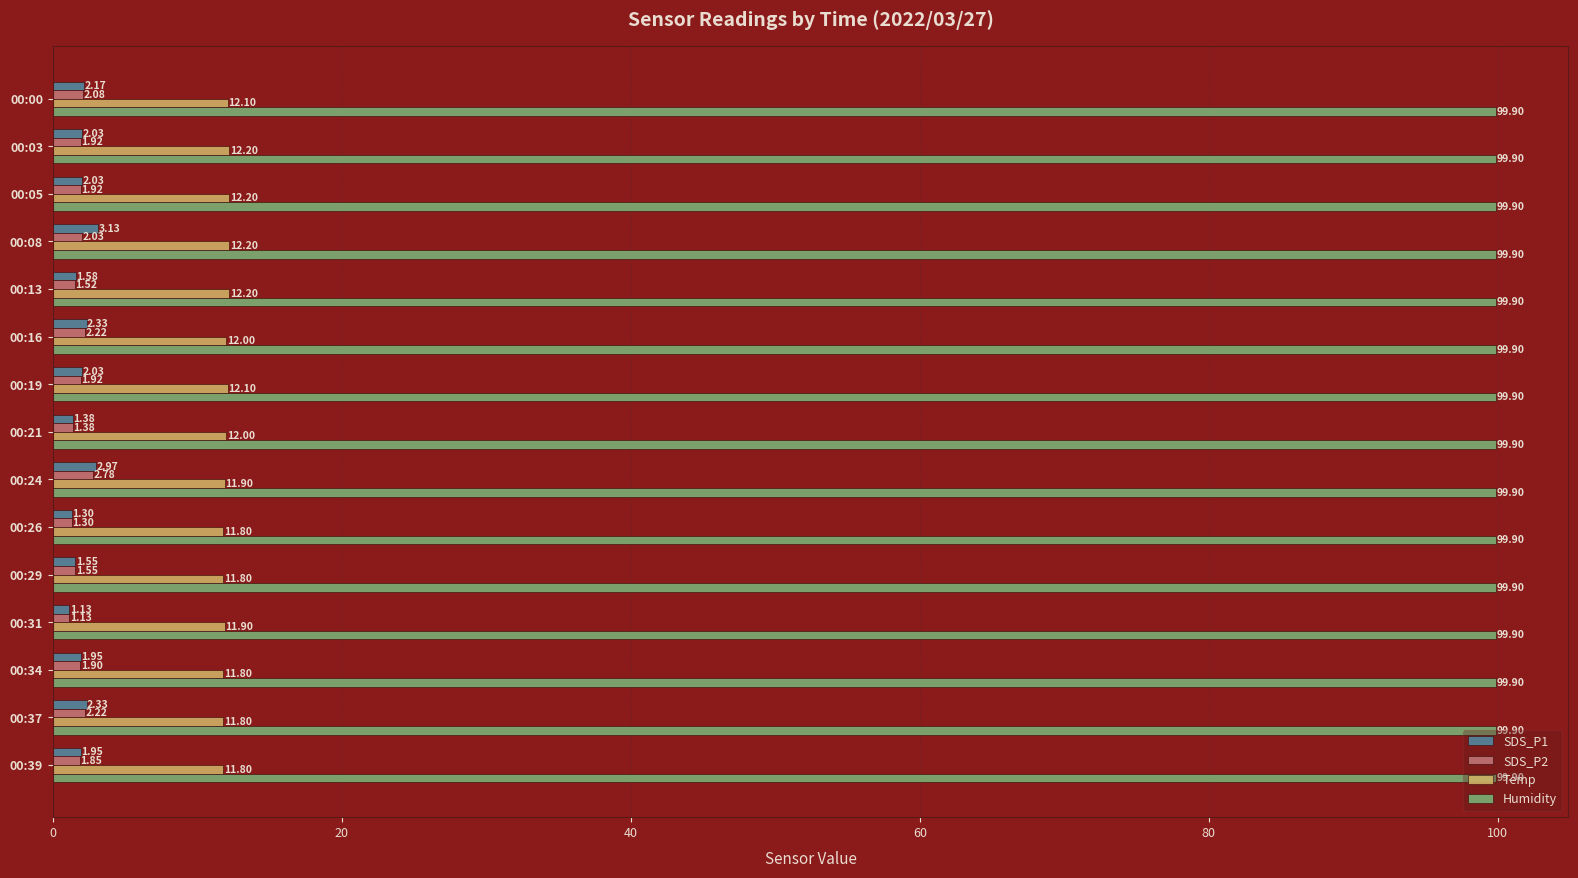

Which series has the widest spread of values?

SDS_P1